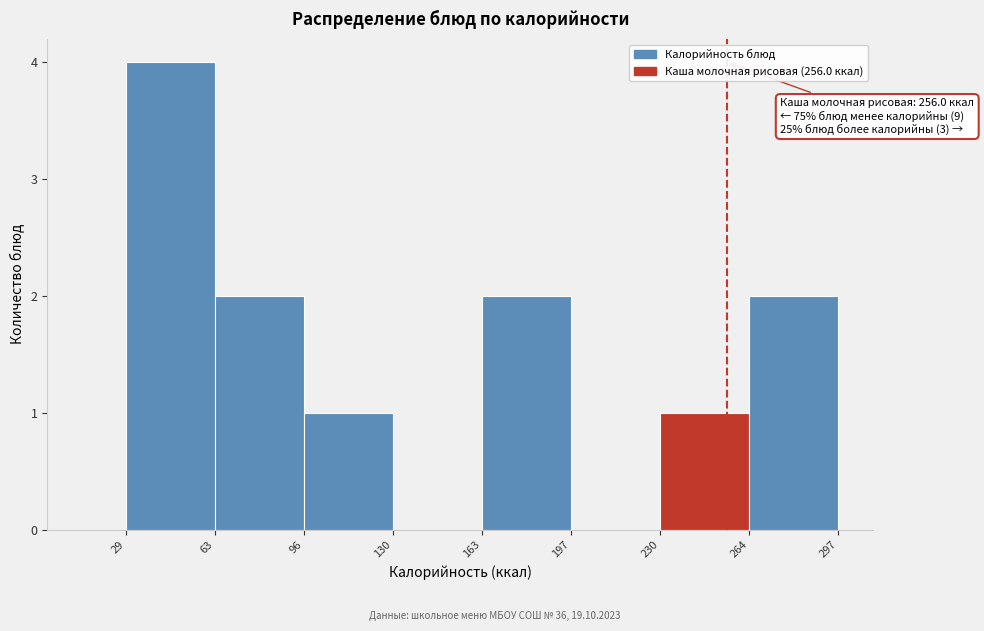

Which range on the x-axis has the tallest bar?

29 to 63